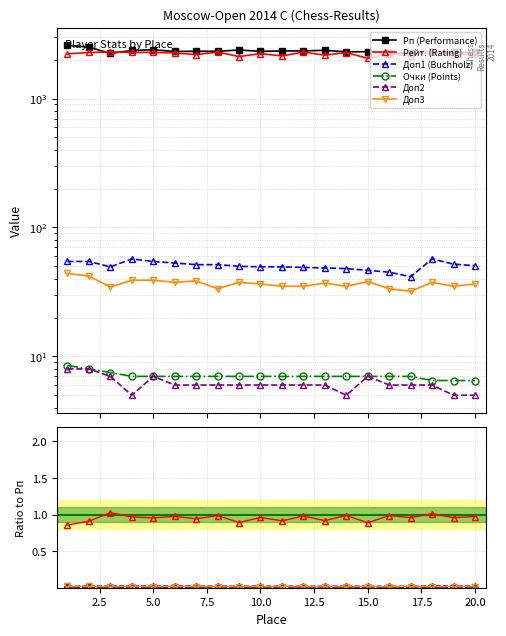

What is the greatest value displayed?

2592.0